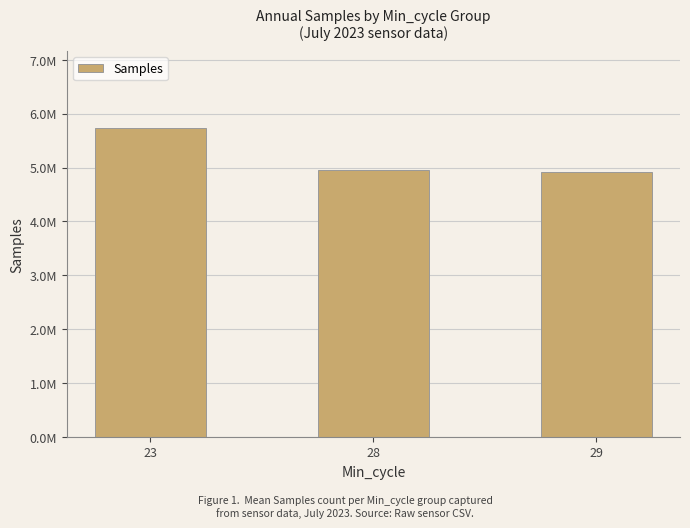

Reading left to right, extract all data points from this chart.

5727926	4955870	4922000